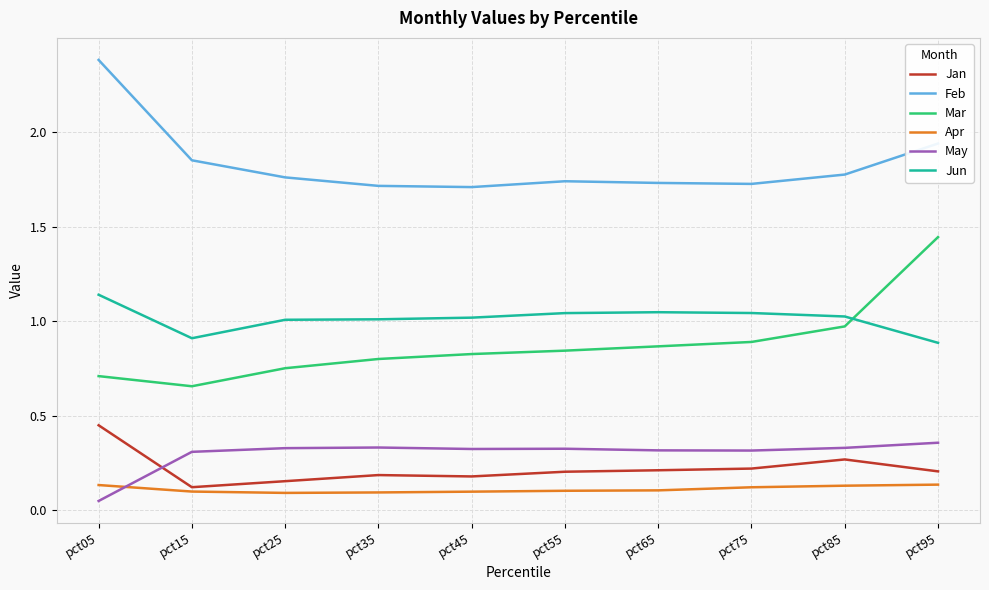

Is the value of Jan at pct55 greater than the value of Jun at pct35?

No